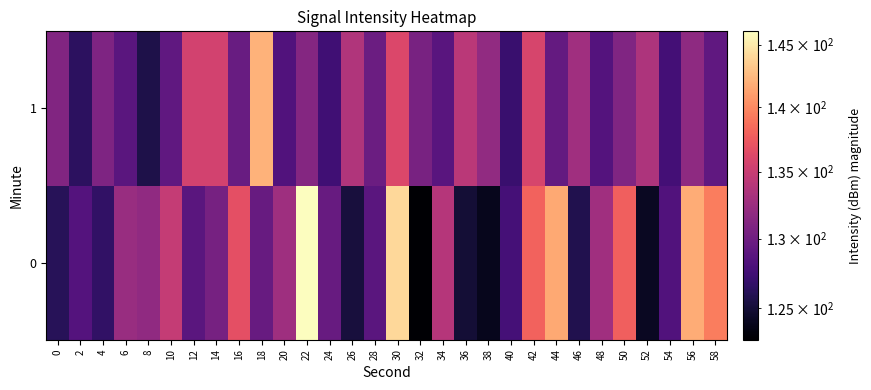

What is the smallest value displayed?

122.8